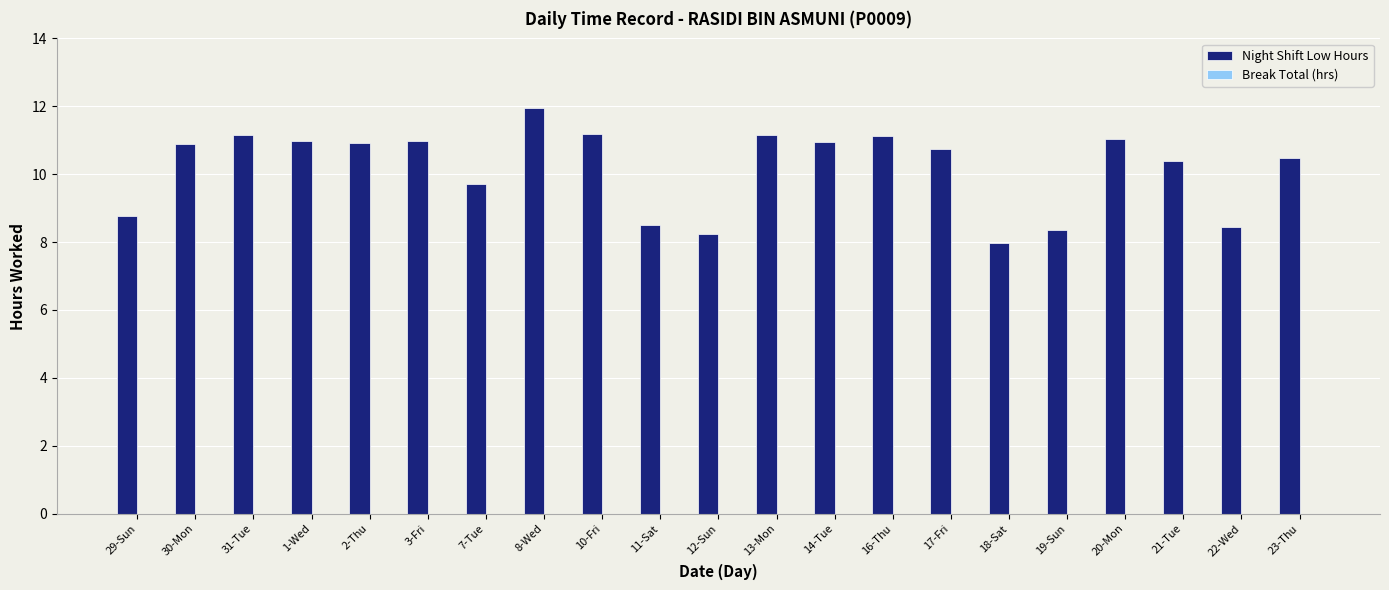

What is the change in value from 7-Tue to 21-Tue?

+0.7